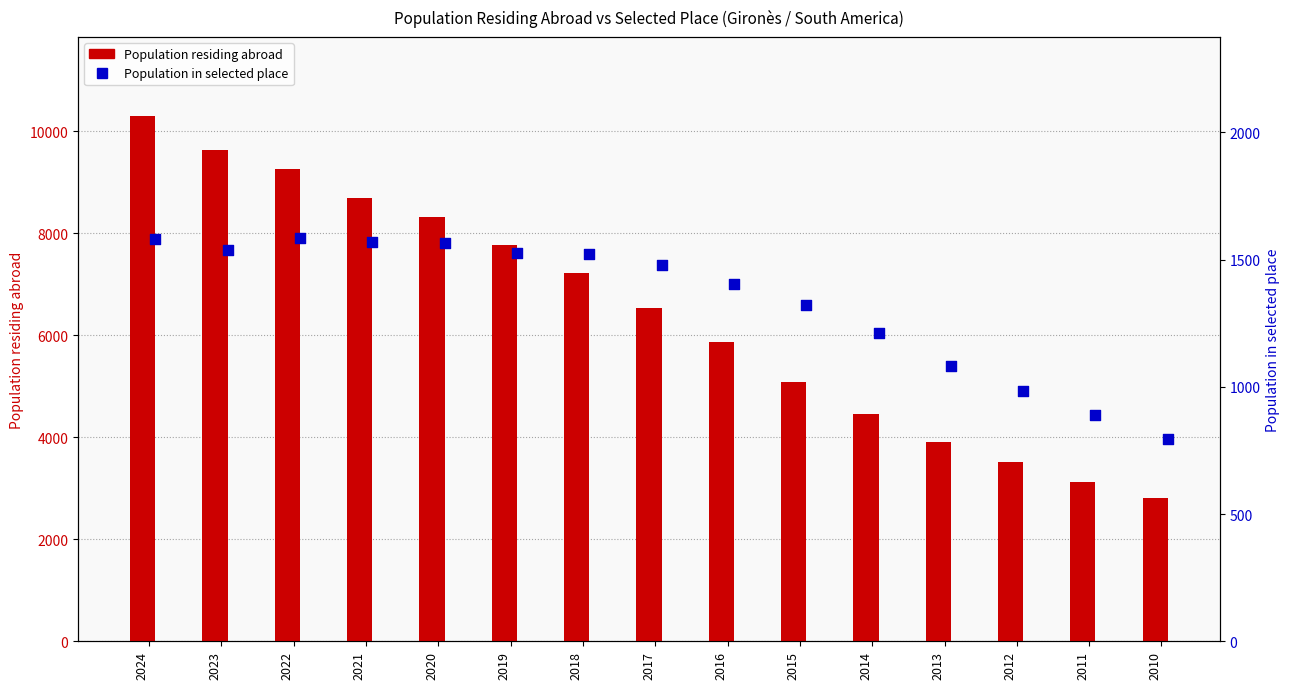

Which series contains the lowest Y value?

Population in selected place